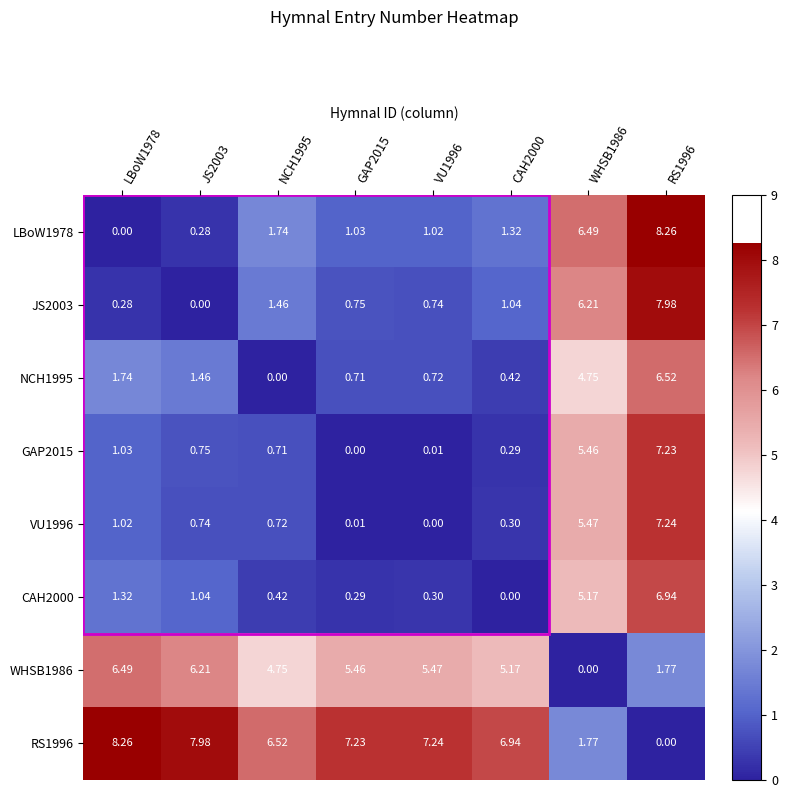

Is the value of VU1996 at VU1996 greater than the value of NCH1995 at RS1996?

No